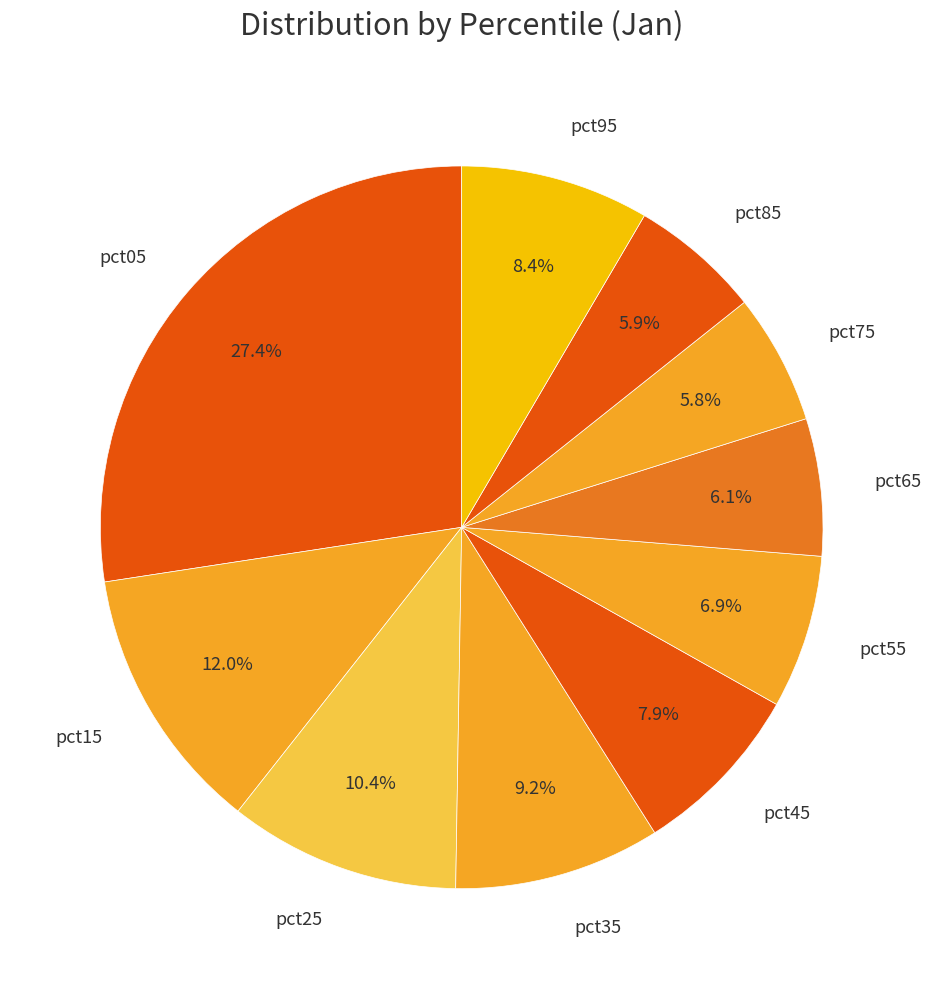

Is it true that pct65 is 6% of the pie?

True